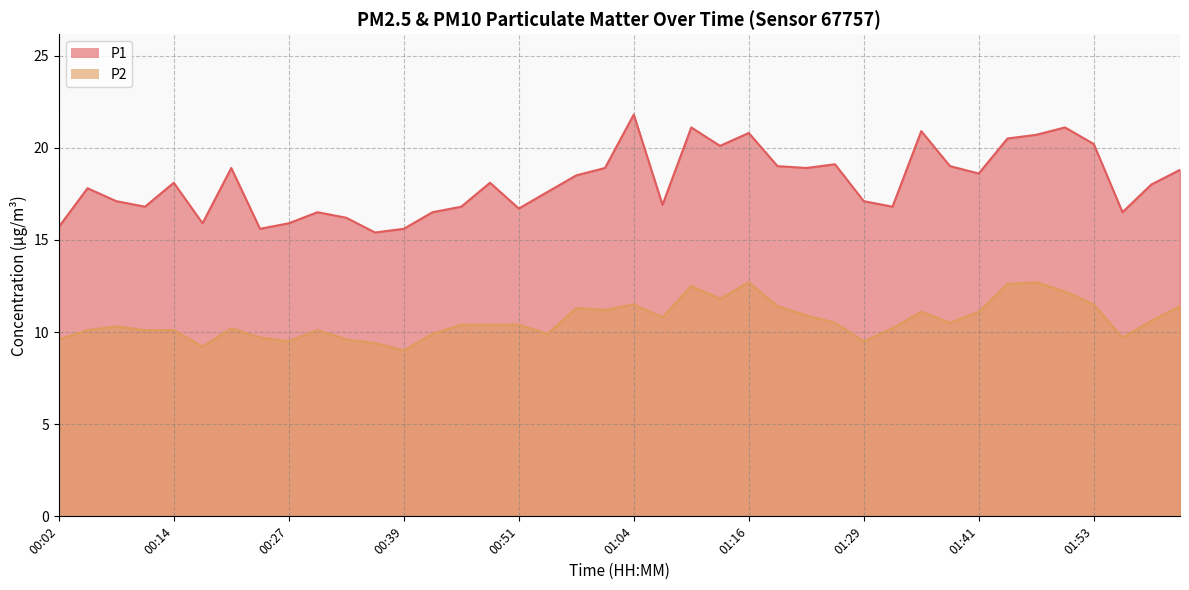

Reading right to left, list all the values displayed in this chart.

P1: 18.8	18.0	16.5	20.2	21.1	20.7	20.5	18.6	19.0	20.9	16.8	17.1	19.1	18.9	19.0	20.8	20.1	21.1	16.9	21.8	18.9	18.5	17.6	16.7	18.1	16.8	16.5	15.6	15.4	16.2	16.5	15.9	15.6	18.9	15.9	18.1	16.8	17.1	17.8	15.7
P2: 11.4	10.6	9.7	11.5	12.2	12.7	12.6	11.1	10.5	11.1	10.2	9.5	10.5	10.9	11.4	12.7	11.8	12.5	10.8	11.5	11.2	11.3	9.9	10.4	10.4	10.4	9.9	9.0	9.4	9.6	10.1	9.5	9.7	10.2	9.2	10.1	10.1	10.3	10.1	9.6